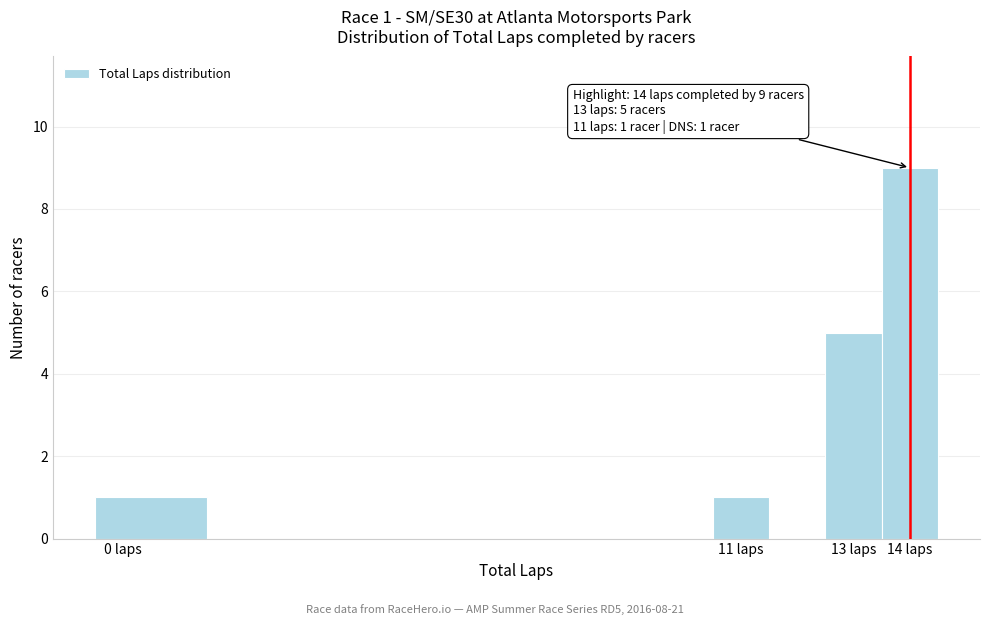

Which range on the x-axis has the tallest bar?

13.5 to 14.5